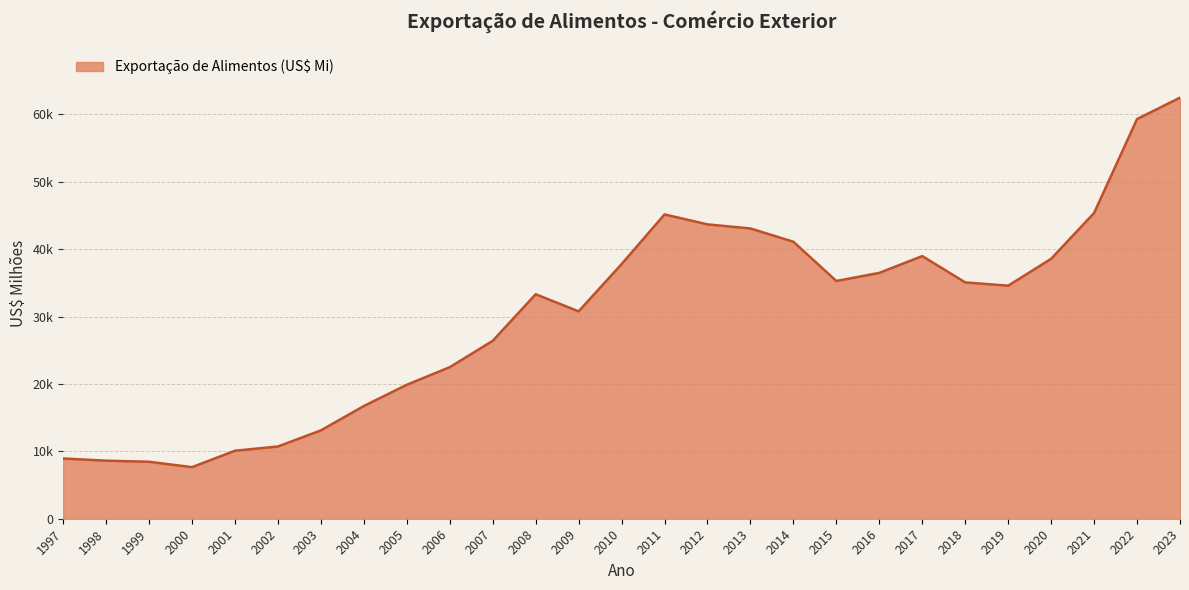

Is this an area chart (filled region under the line)?

Yes